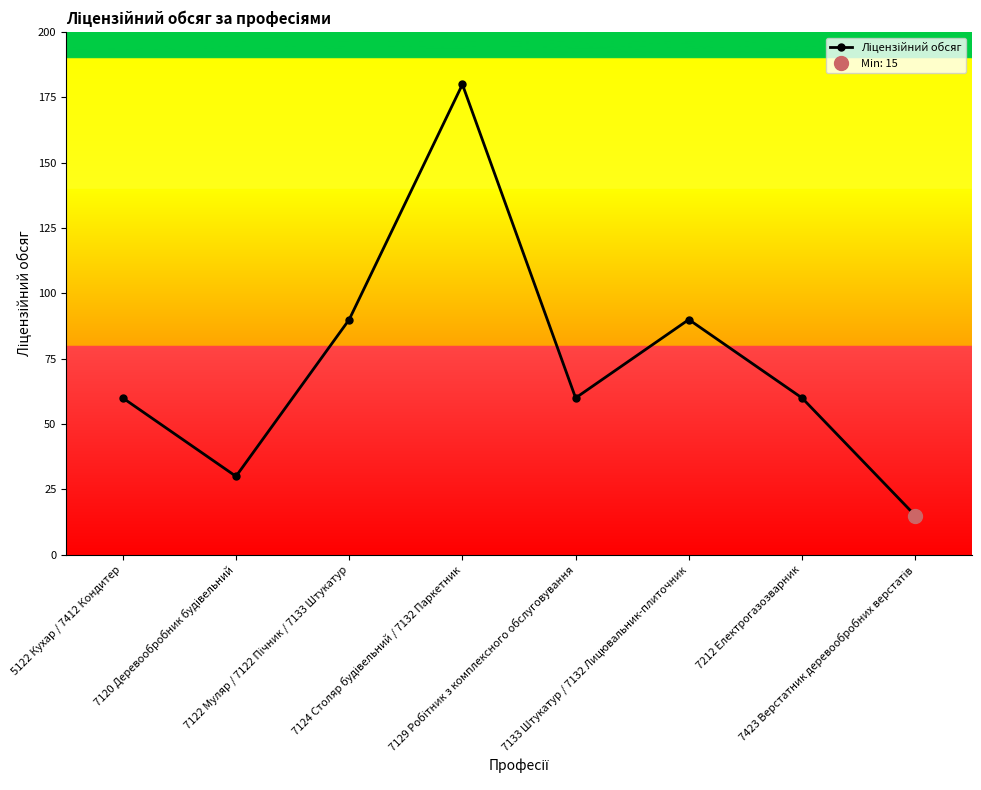

What is the average value?

73